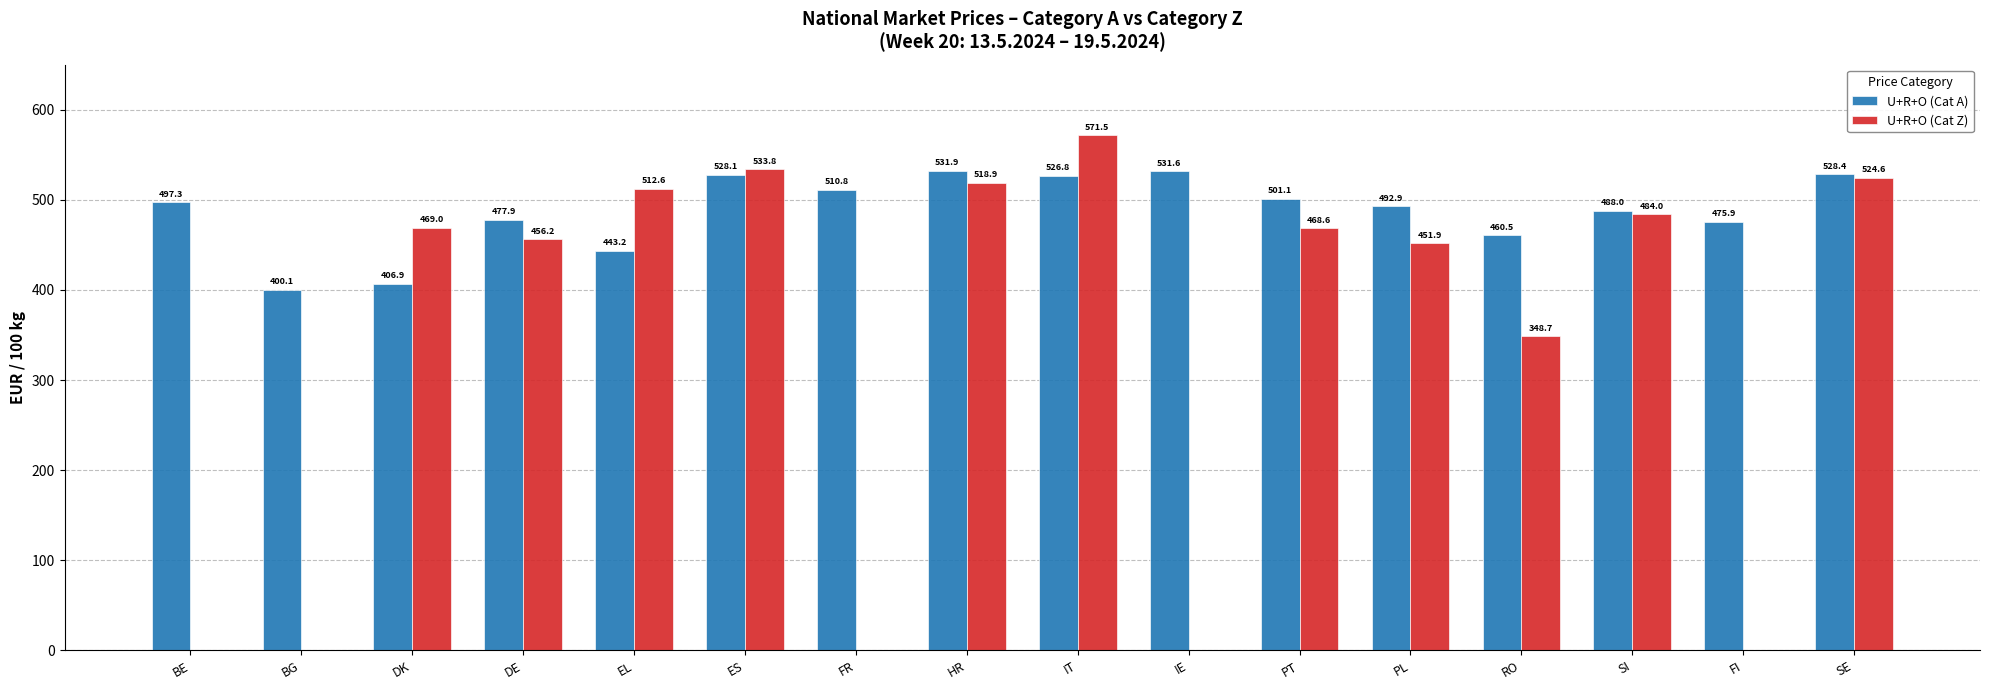

Is the value of U+R+O (Cat Z) at DE greater than the value of U+R+O (Cat A) at IE?

No